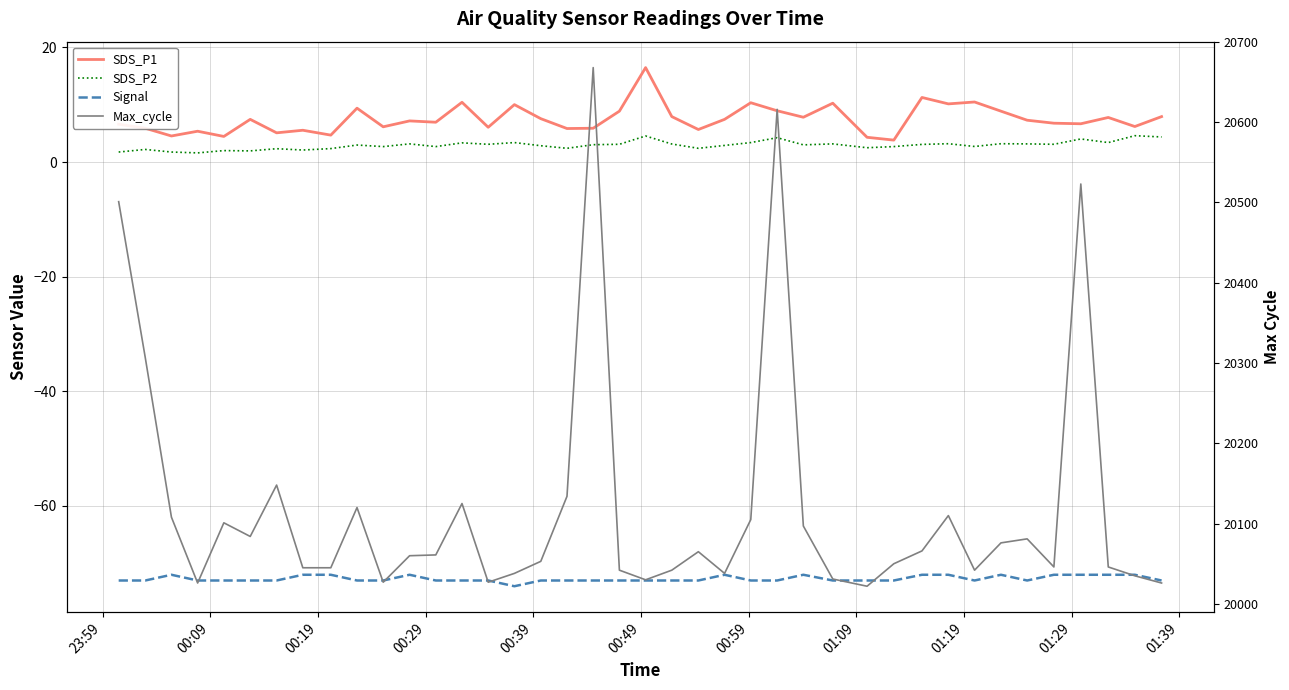

The Max_cycle series shows 11615.8 at 17. True or false?

False